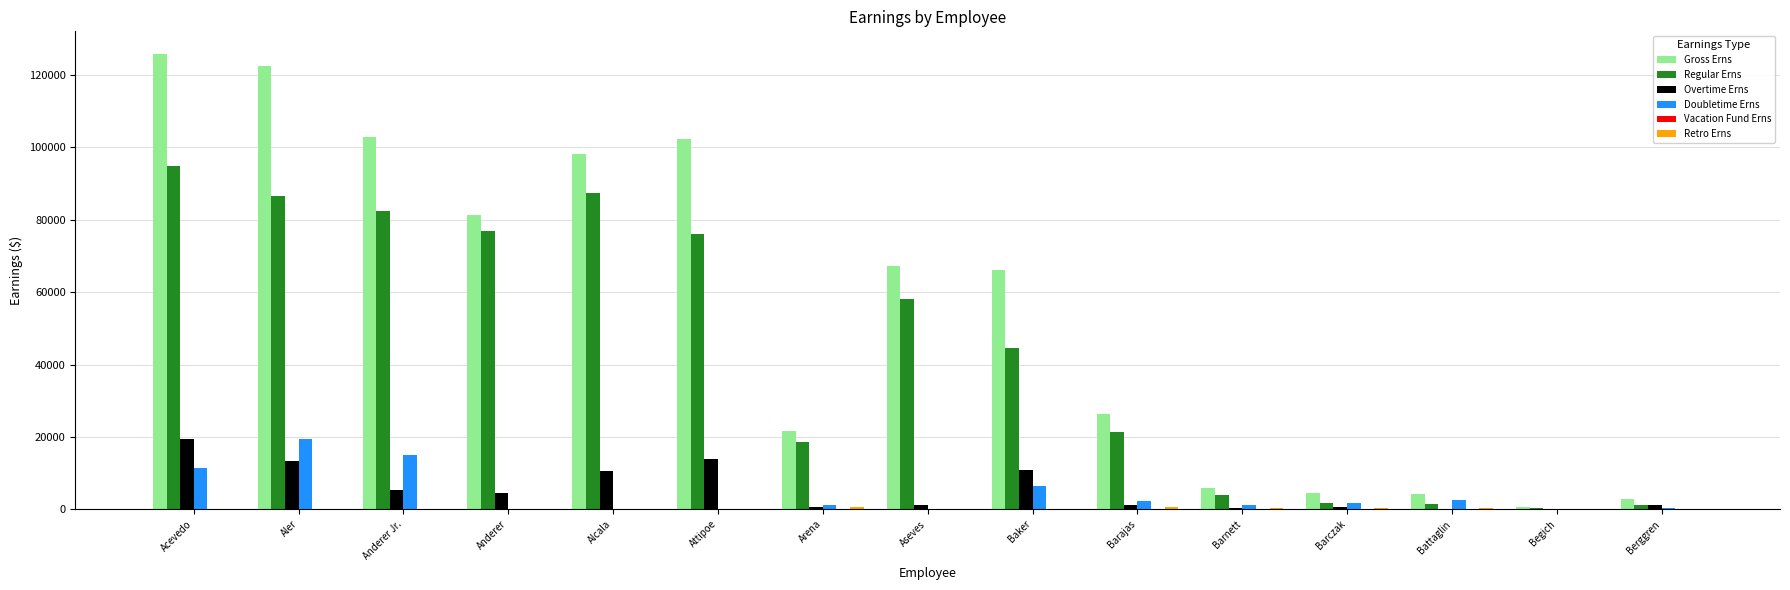

Between Aseves and Battaglin, which series saw the biggest shift?

Gross Erns